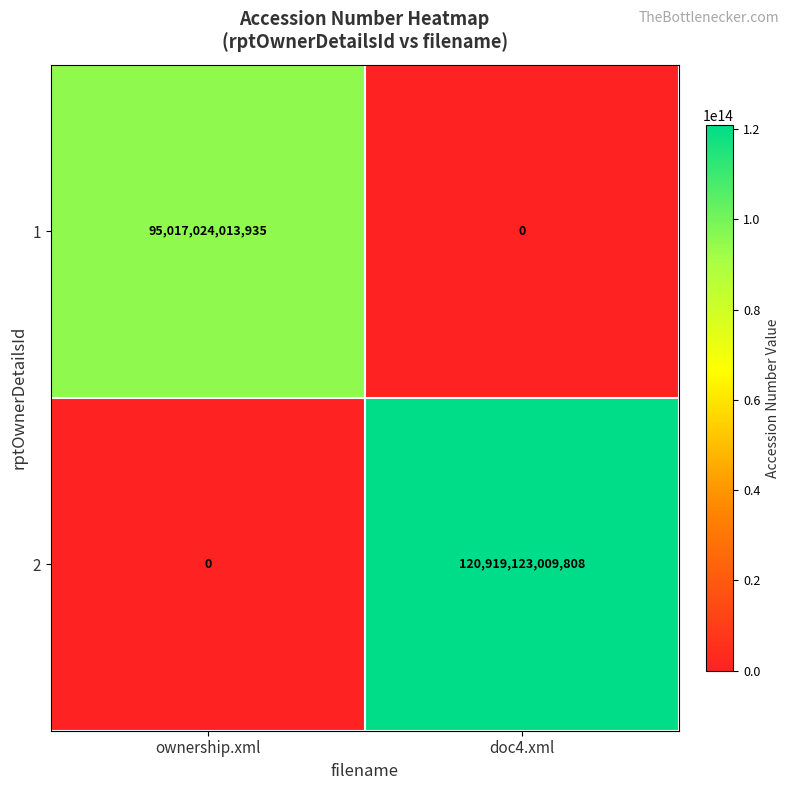

Which label corresponds to the largest value in the chart?

doc4.xml